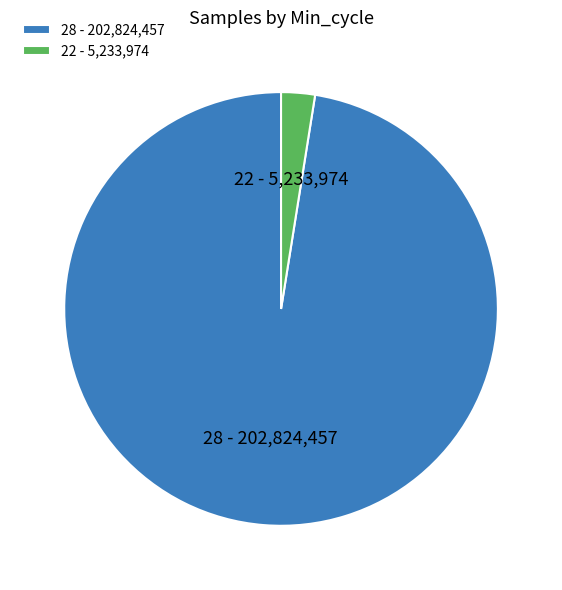

Rank the categories by value from lowest to highest.

22 - 5,233,974, 28 - 202,824,457